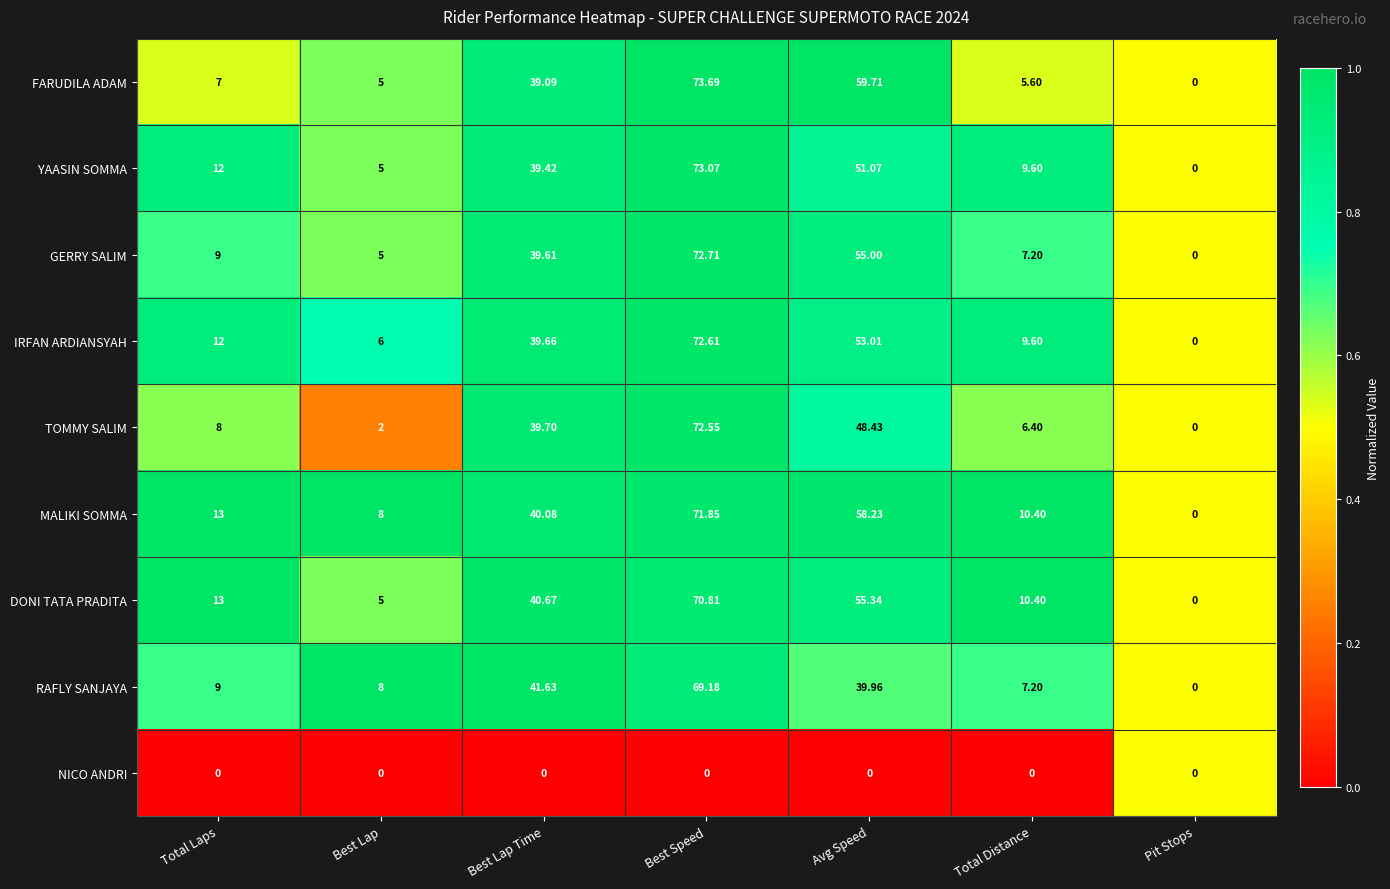

Which series has the largest total across all categories?

MALIKI SOMMA